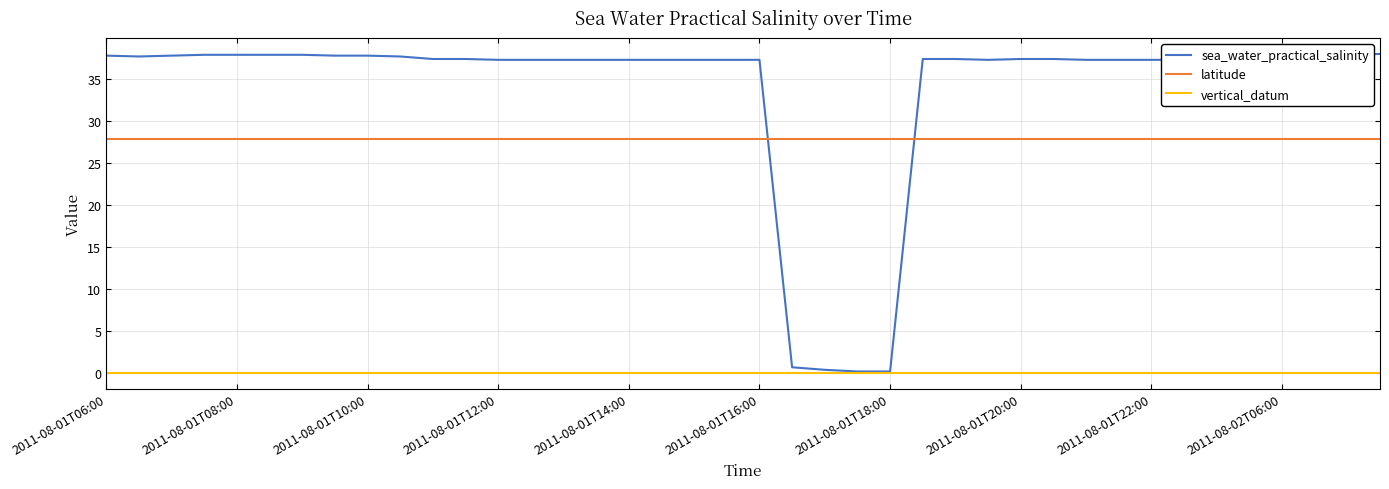

What are all the series names shown in the legend?

sea_water_practical_salinity, latitude, vertical_datum